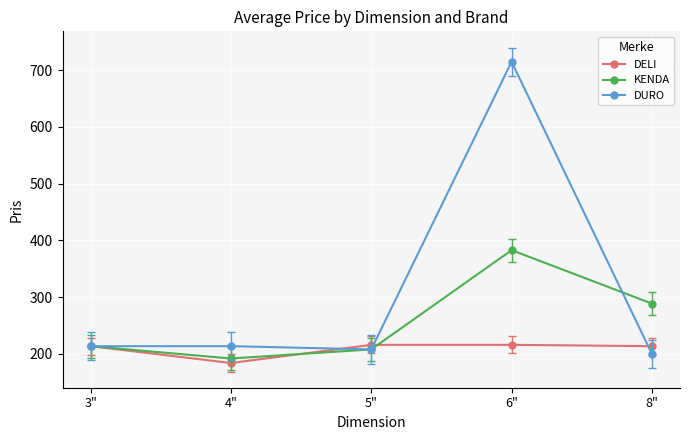

What is the approximate value of DELI at 3"?

213.8